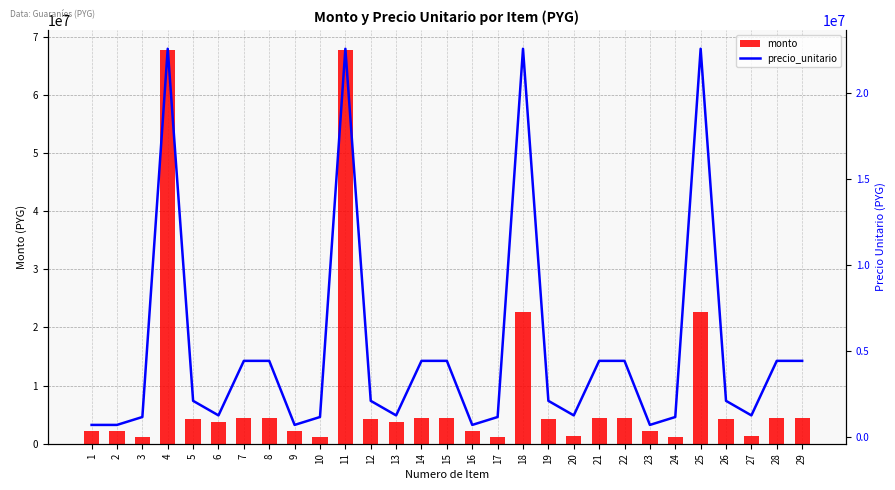

List the series in order of their peak value, highest first.

monto, precio_unitario